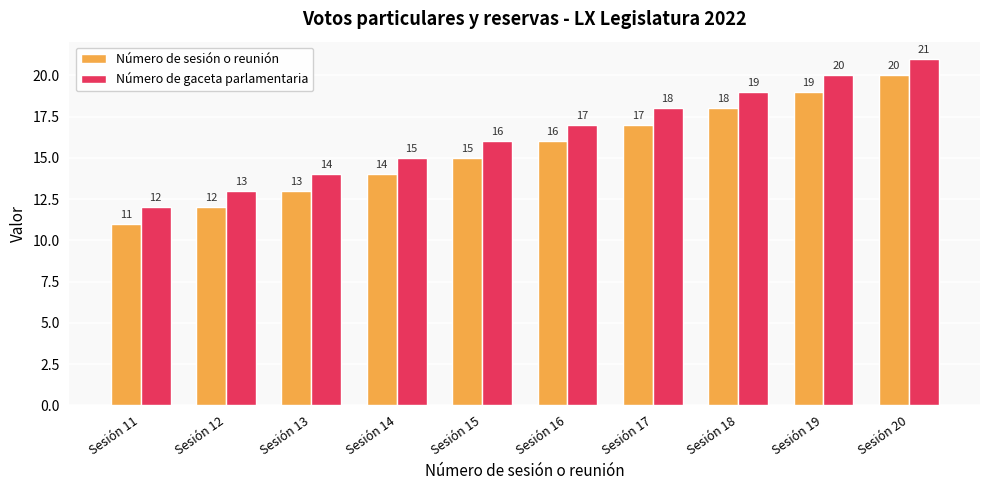

What is the value of the Número de gaceta parlamentaria bar at the 2nd from the left?

13